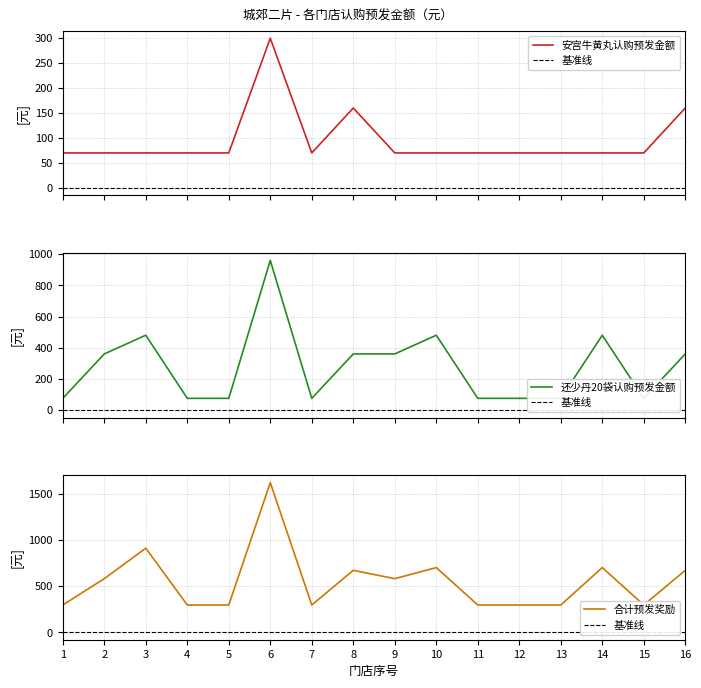

How many distinct data groups are displayed?

3